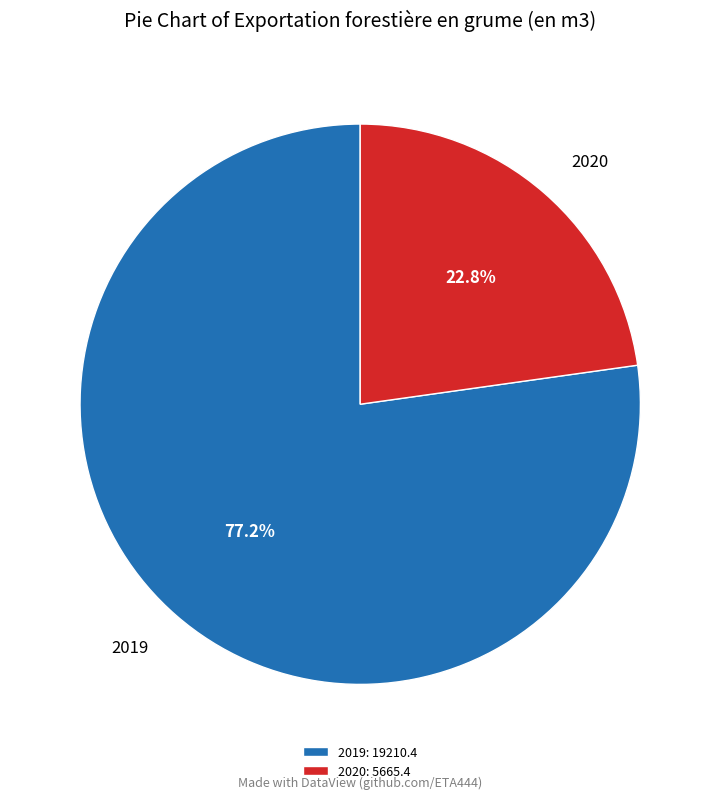

Is the sum of 2019 and 2020 greater than half?

Yes